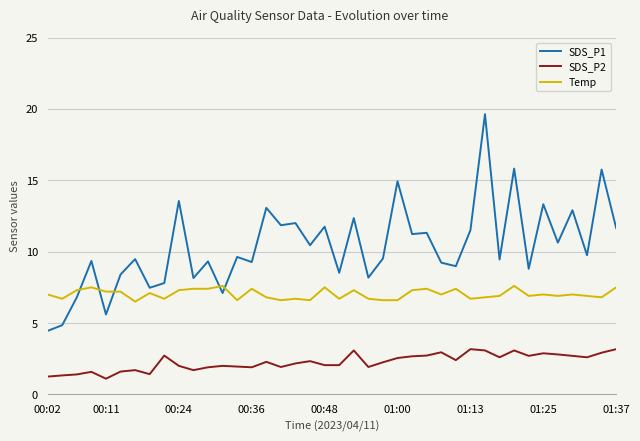

Which series has the largest total across all categories?

SDS_P1